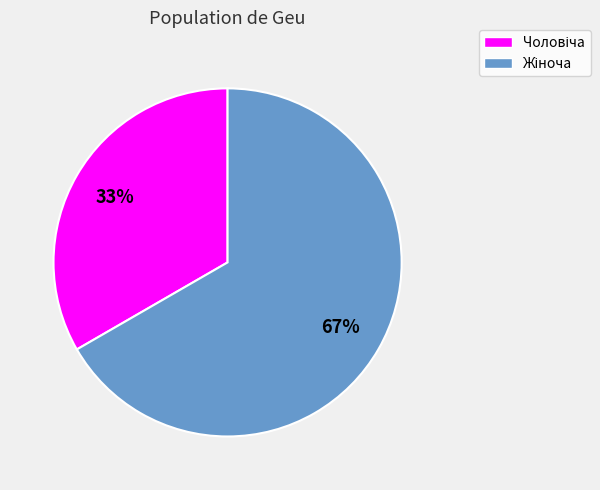

To the nearest percent, what is the average slice percentage?

50%